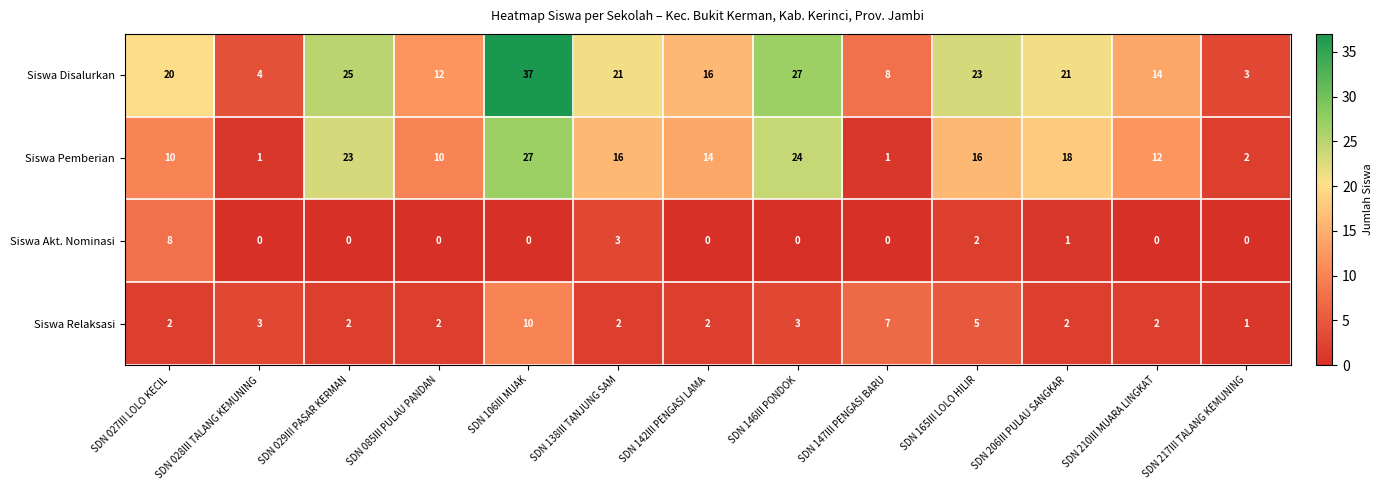

What is the difference between the second highest and minimum values in the Siswa Relaksasi series?

6